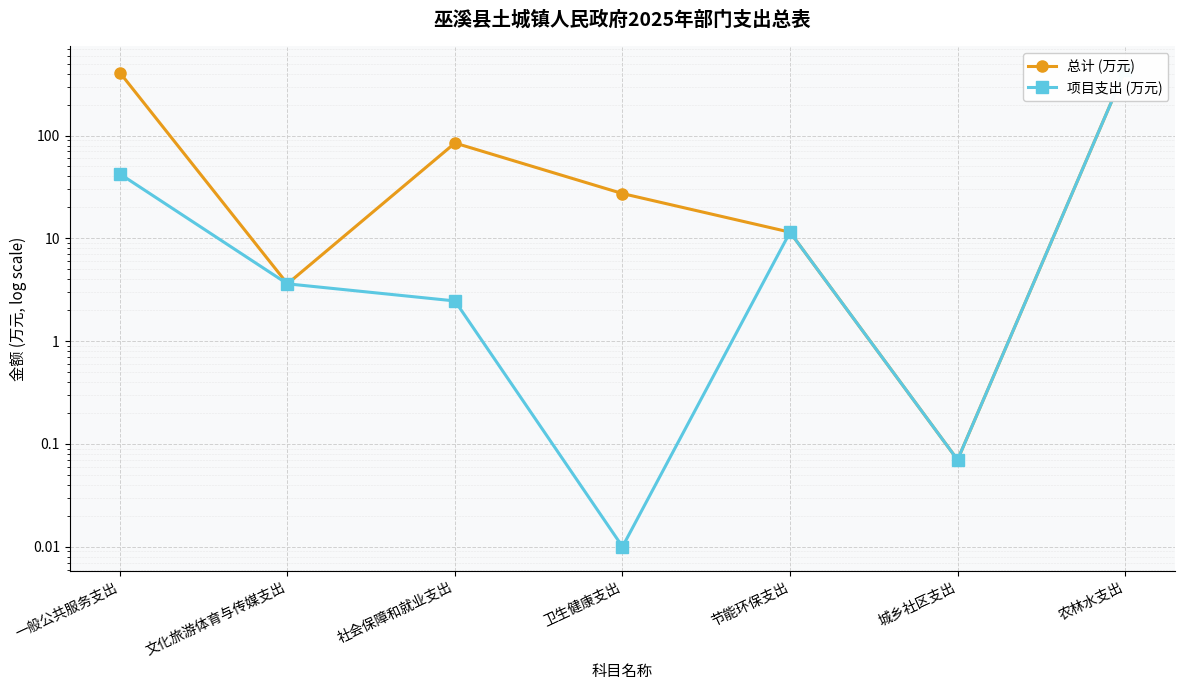

Rank the series by their maximum value, from highest to lowest.

总计 (万元), 项目支出 (万元)